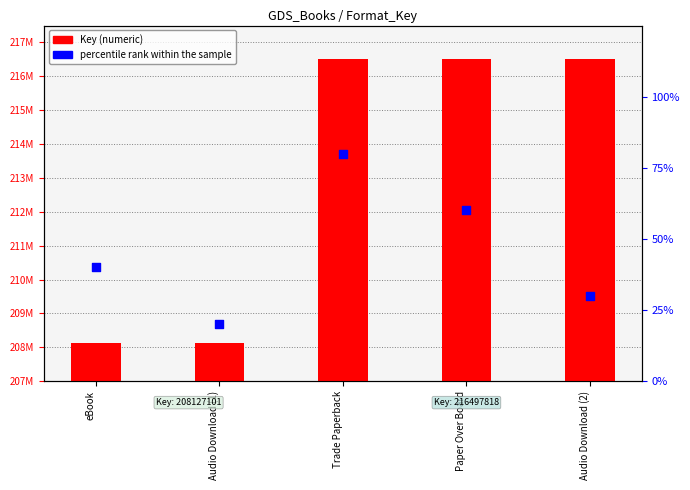

What is the total value across all series at eBook?

208127141